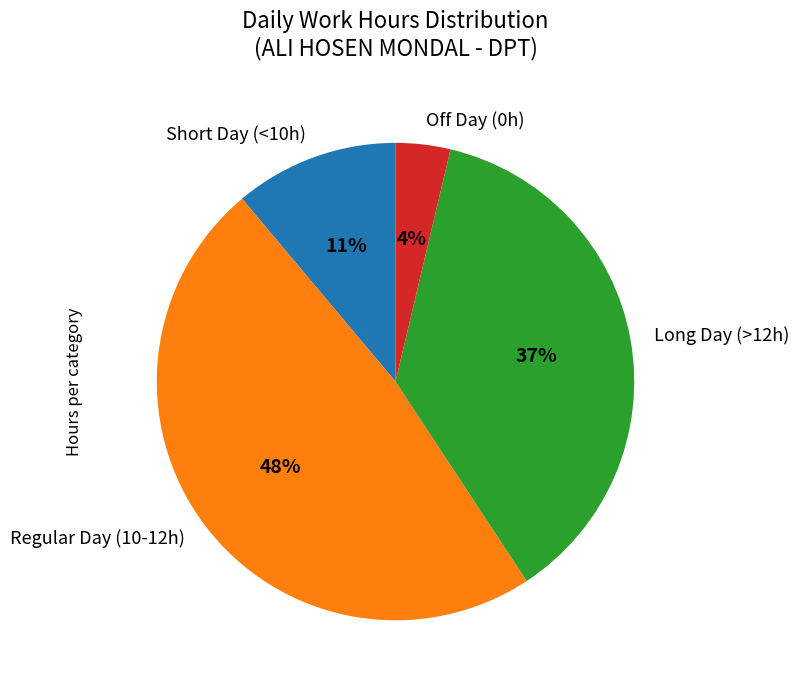

Which slice is the largest?

Regular Day (10-12h)